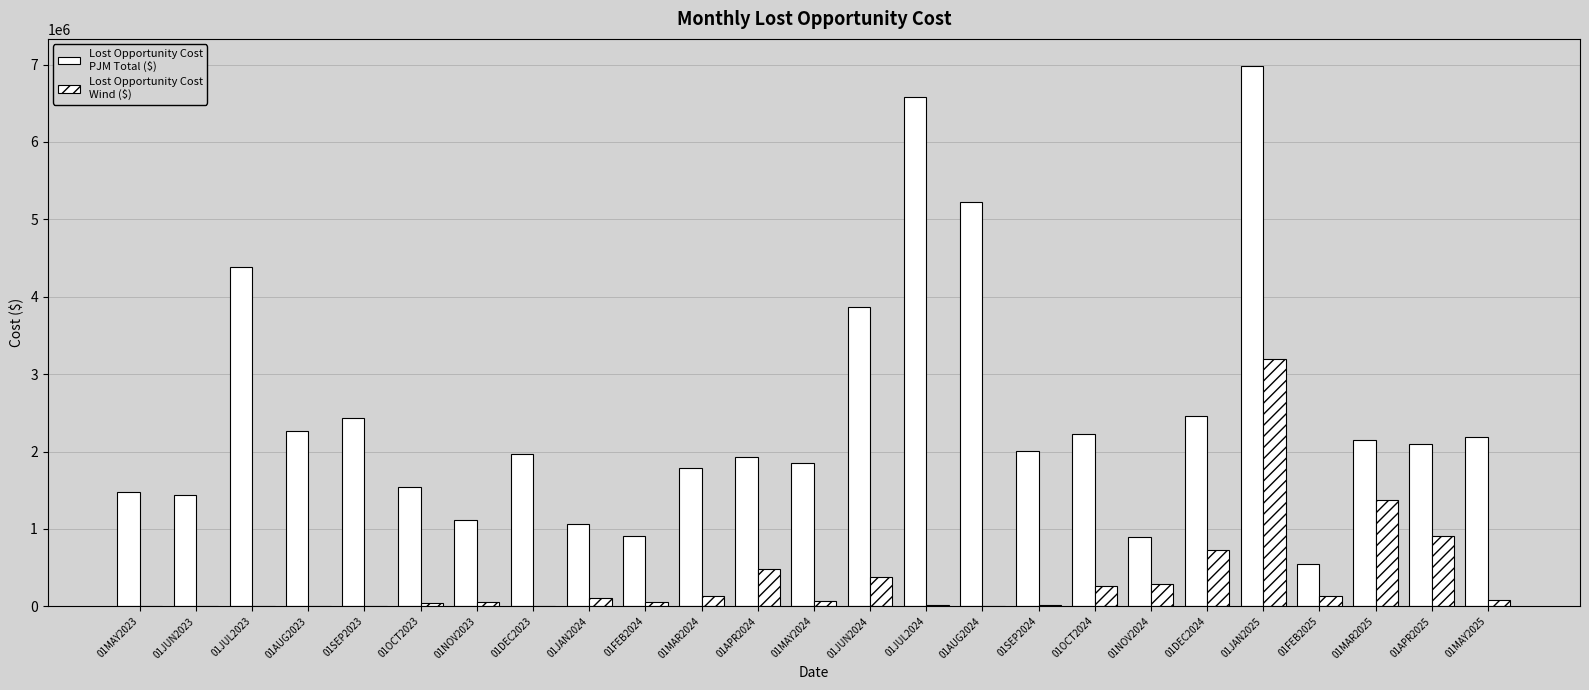

Reading left to right, transcribe all the data shown in this chart.

Lost Opportunity Cost PJM Total ($): 01MAY2023=1480768	01JUN2023=1438811	01JUL2023=4390384	01AUG2023=2263692	01SEP2023=2435521	01OCT2023=1544427	01NOV2023=1113741	01DEC2023=1961962	01JAN2024=1062364	01FEB2024=901882	01MAR2024=1792517	01APR2024=1932016	01MAY2024=1854493	01JUN2024=3872395	01JUL2024=6581167	01AUG2024=5224312	01SEP2024=2008246	01OCT2024=2225614	01NOV2024=896858	01DEC2024=2459047	01JAN2025=6983211	01FEB2025=539728	01MAR2025=2146219	01APR2025=2100786	01MAY2025=2181964
Lost Opportunity Cost Wind ($): 01MAY2023=832	01JUN2023=13	01JUL2023=0	01AUG2023=0	01SEP2023=6350	01OCT2023=38222	01NOV2023=60488	01DEC2023=1606	01JAN2024=101263	01FEB2024=59306	01MAR2024=126271	01APR2024=485838	01MAY2024=63503	01JUN2024=380886	01JUL2024=14332	01AUG2024=5193	01SEP2024=11552	01OCT2024=263376	01NOV2024=283690	01DEC2024=726035	01JAN2025=3190332	01FEB2025=133847	01MAR2025=1377246	01APR2025=904297	01MAY2025=78996